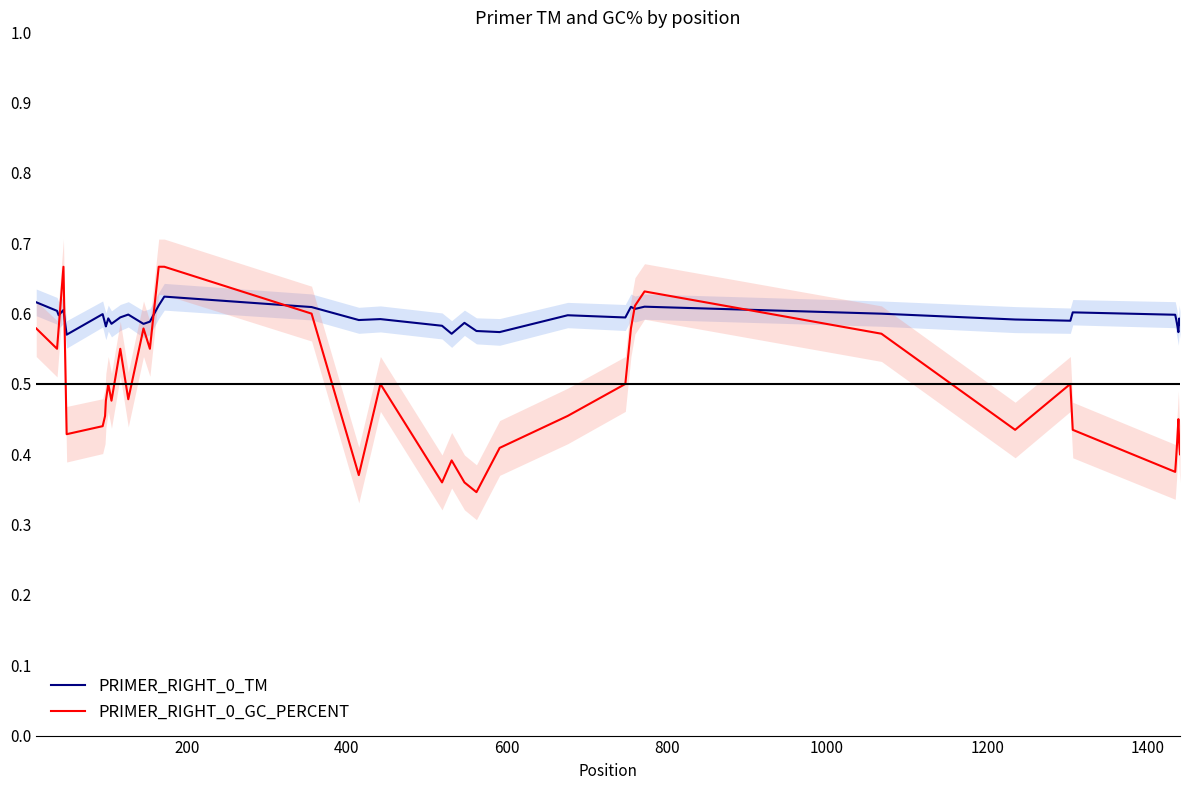

What is the maximum value shown in the chart?

66.7